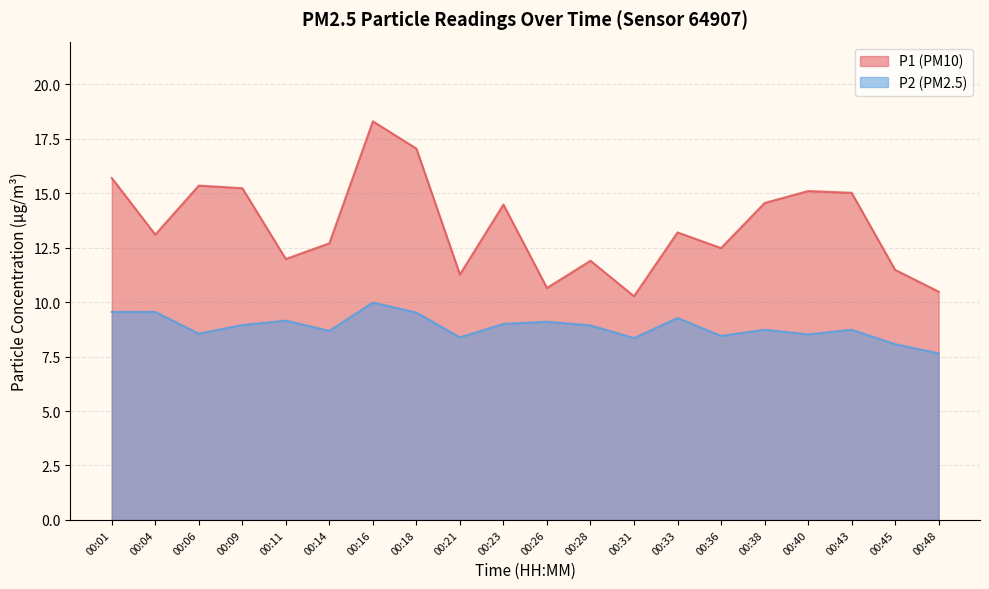

At 00:28, list the series in order from smallest to largest.

P2 (PM2.5), P1 (PM10)